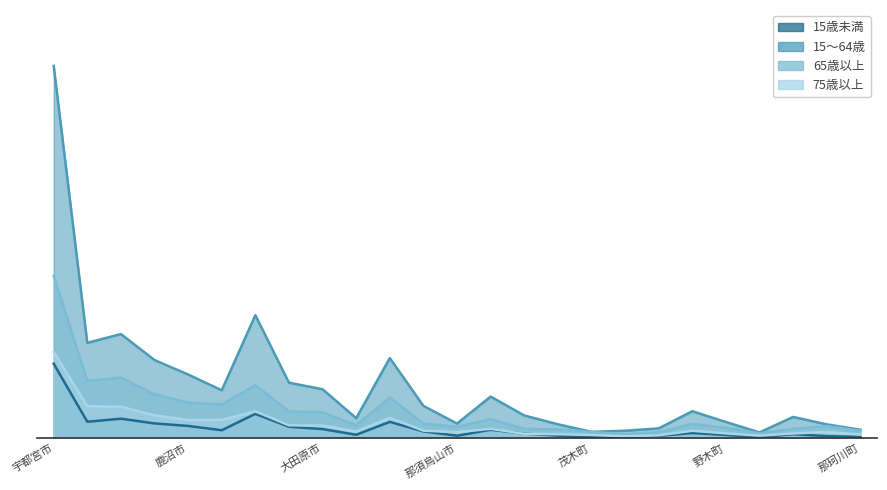

List the labels in order of 65歳以上 value, smallest first.

市貝町, 塩谷町, 芳賀町, 茂木町, 那珂川町, 益子町, 上三川町, 高根沢町, 野木町, 那須烏山市, 那須町, 矢板市, 壬生町, さくら市, 下野市, 大田原市, 真岡市, 日光市, 鹿沼市, 那須塩原市, 佐野市, 小山市, 足利市, 栃木市, 宇都宮市